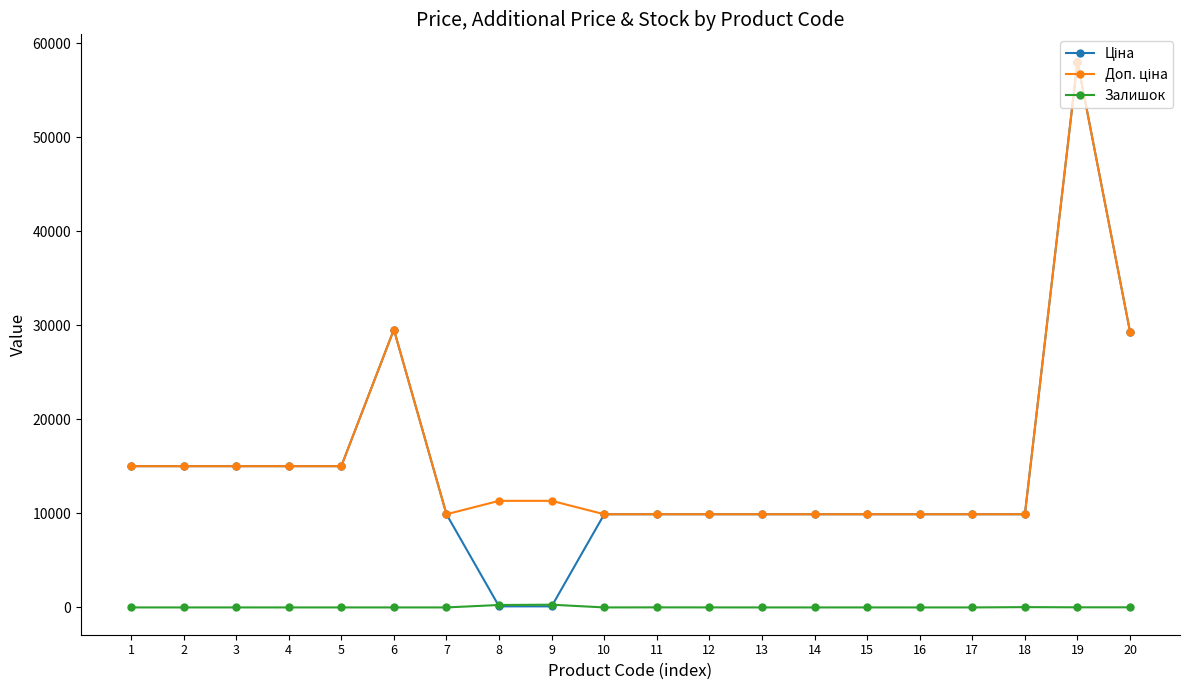

How many lines are shown in the chart?

3